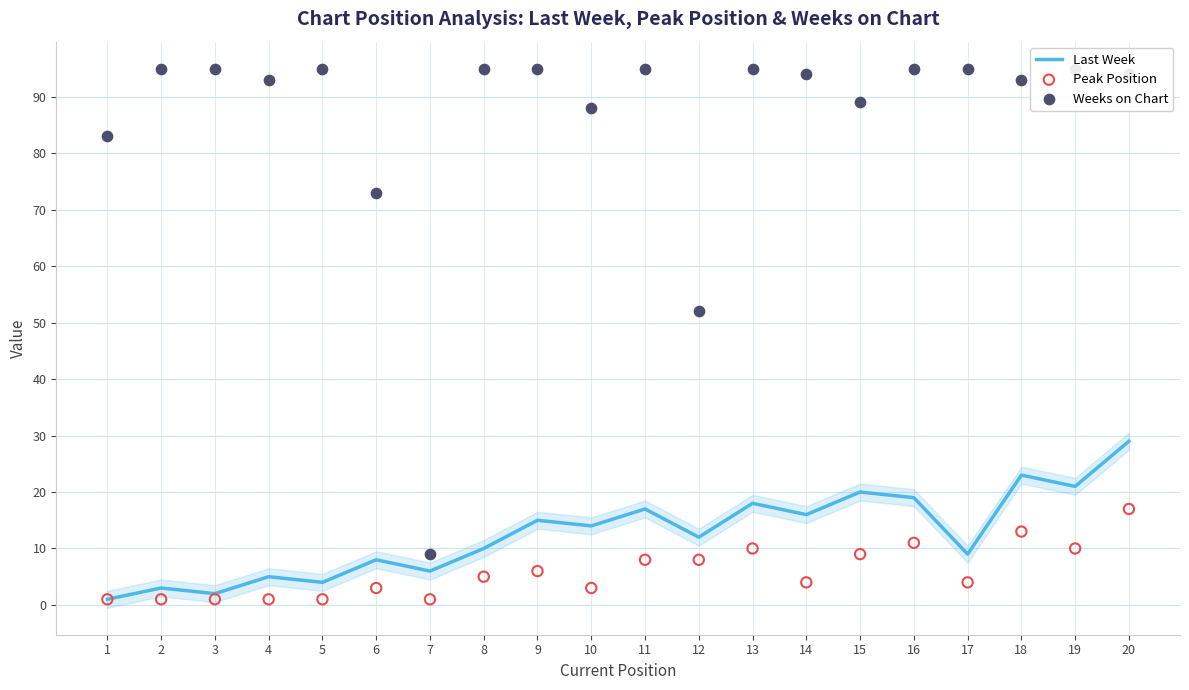

Which series has the largest Y range (max minus min)?

Weeks on Chart